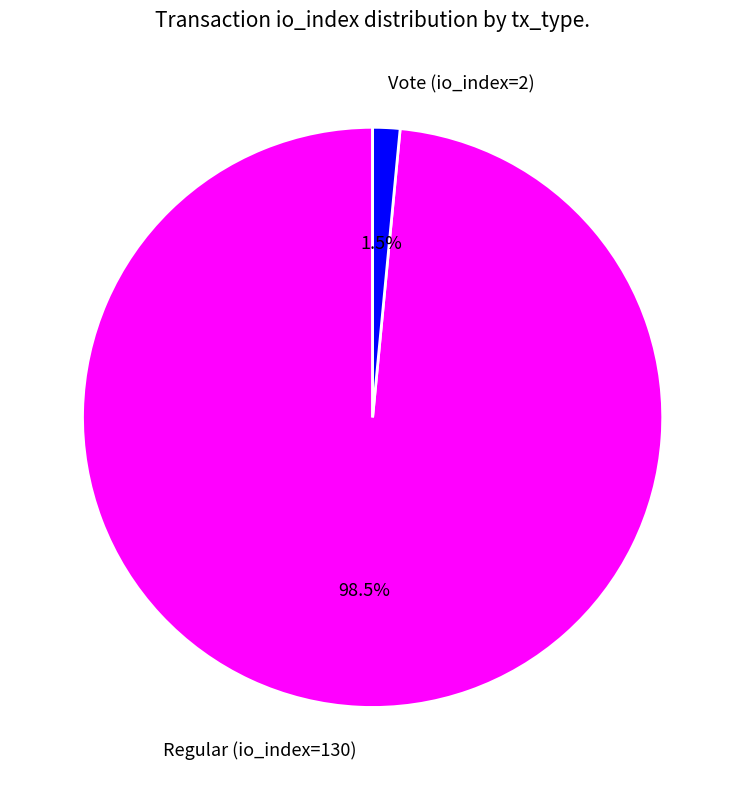

Does Regular (io_index=130) represent more than half of the total?

Yes